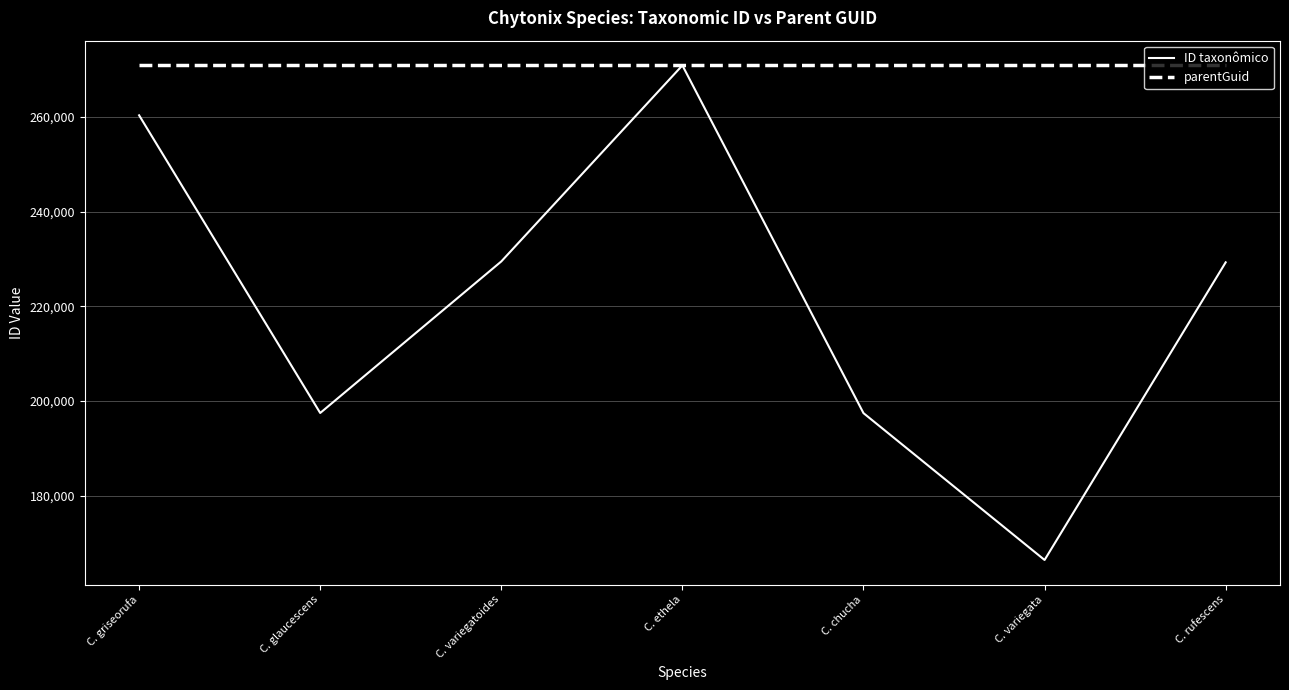

Is the value of parentGuid at C. griseorufa greater than the value of ID taxonômico at C. variegata?

Yes